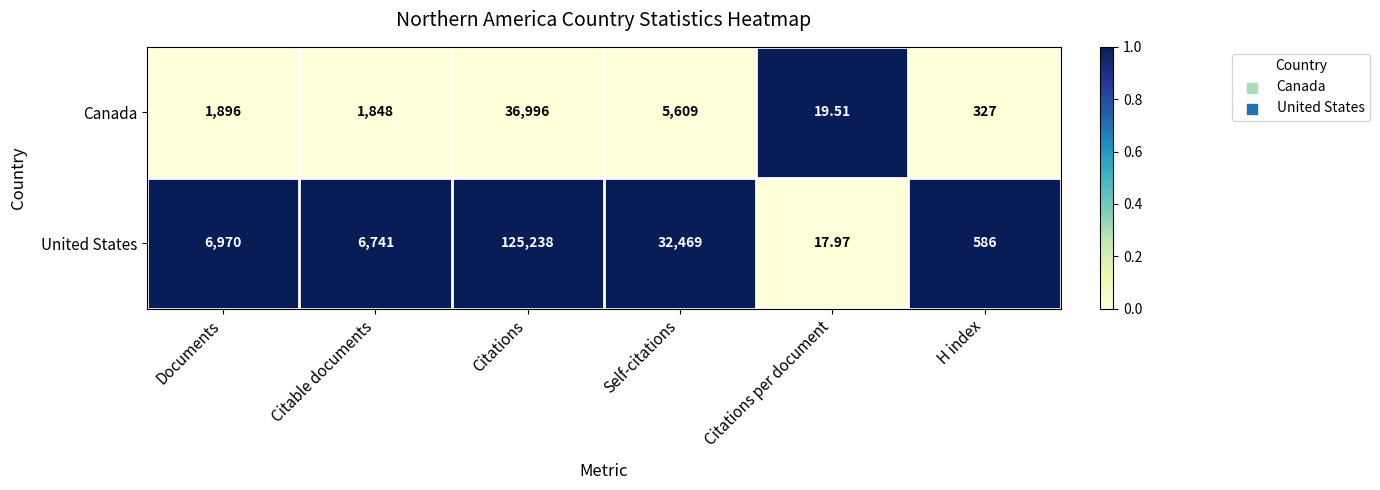

Which series has the largest range (max minus min)?

United States